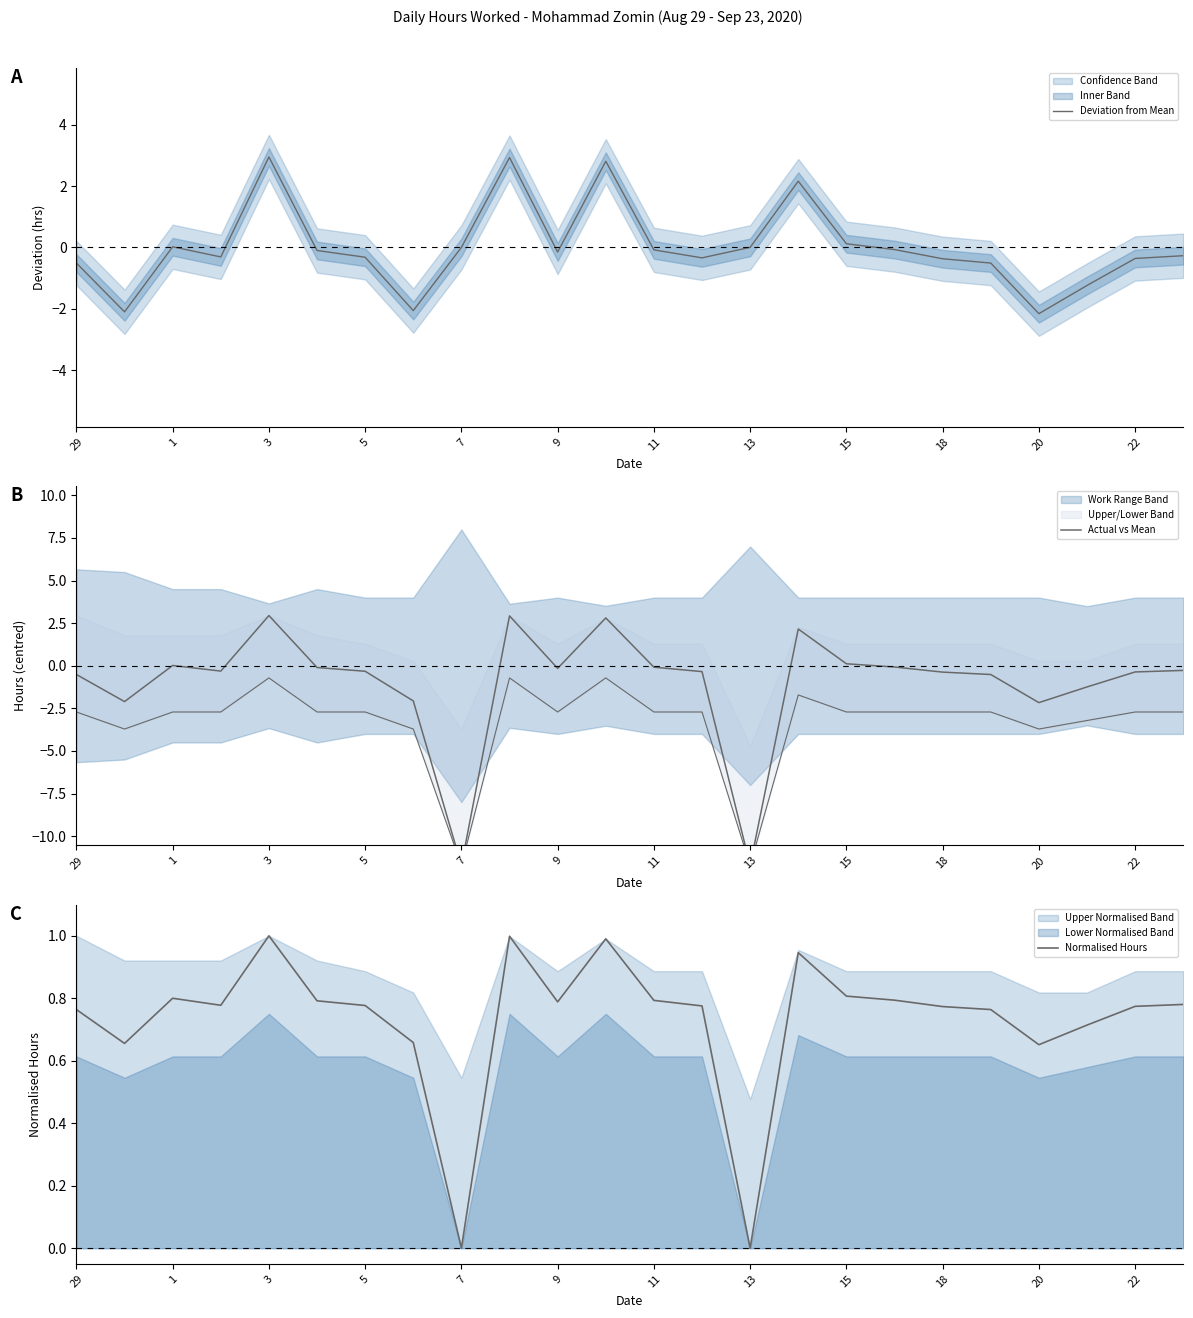

Count the number of categories in the chart.

24